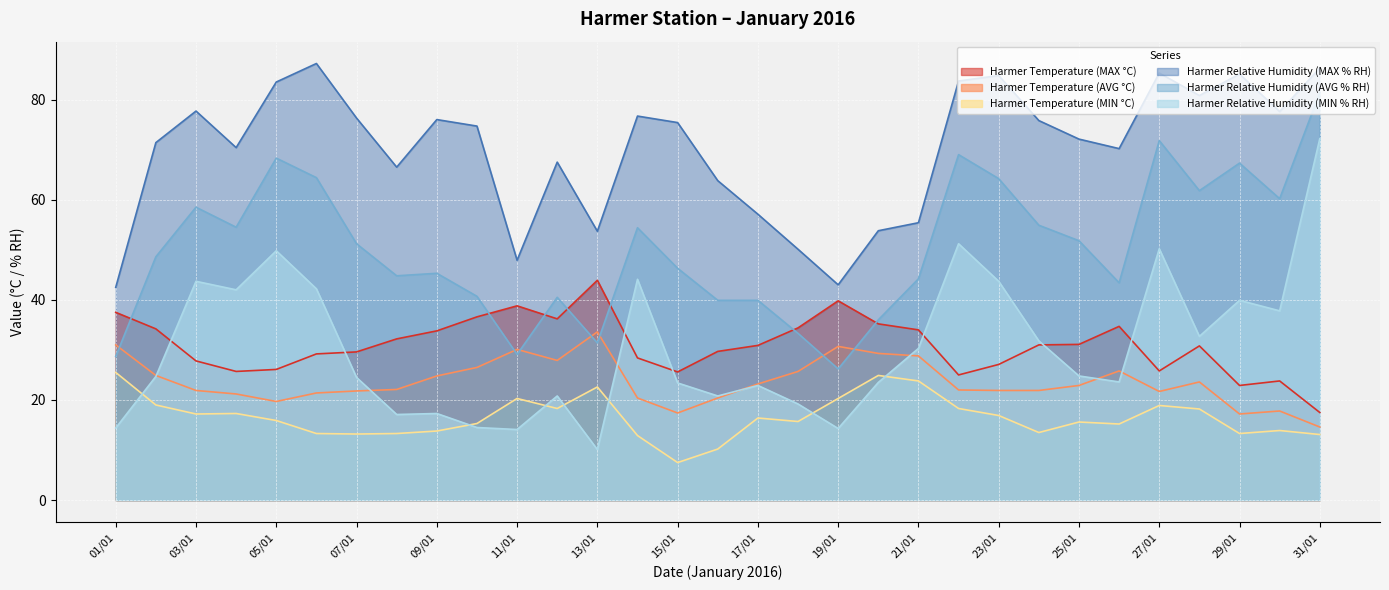

At which category is the sum across all series the highest?

31/01